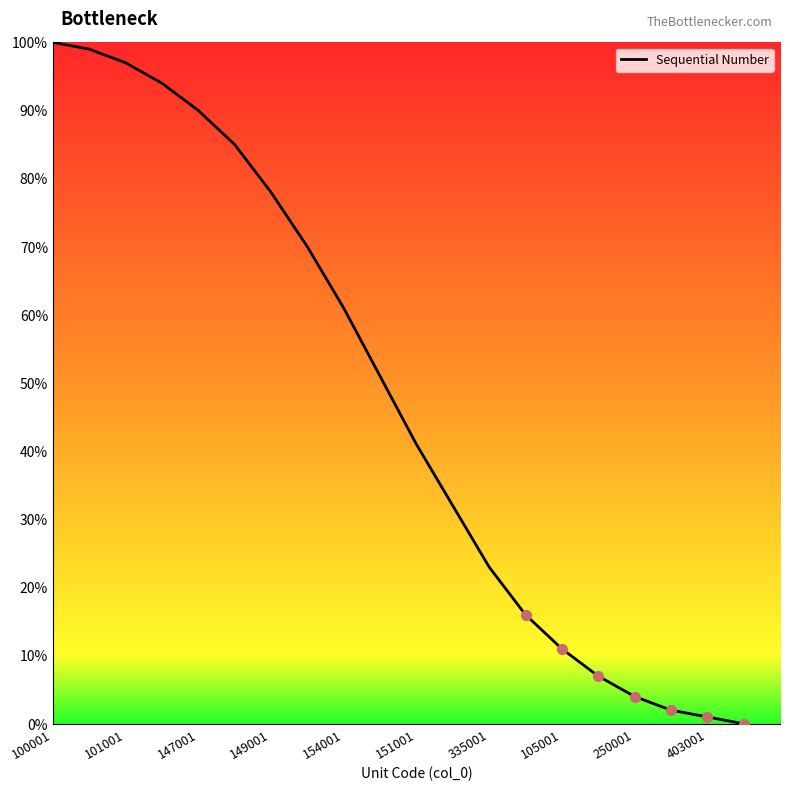

What is the maximum value shown in the chart?

100